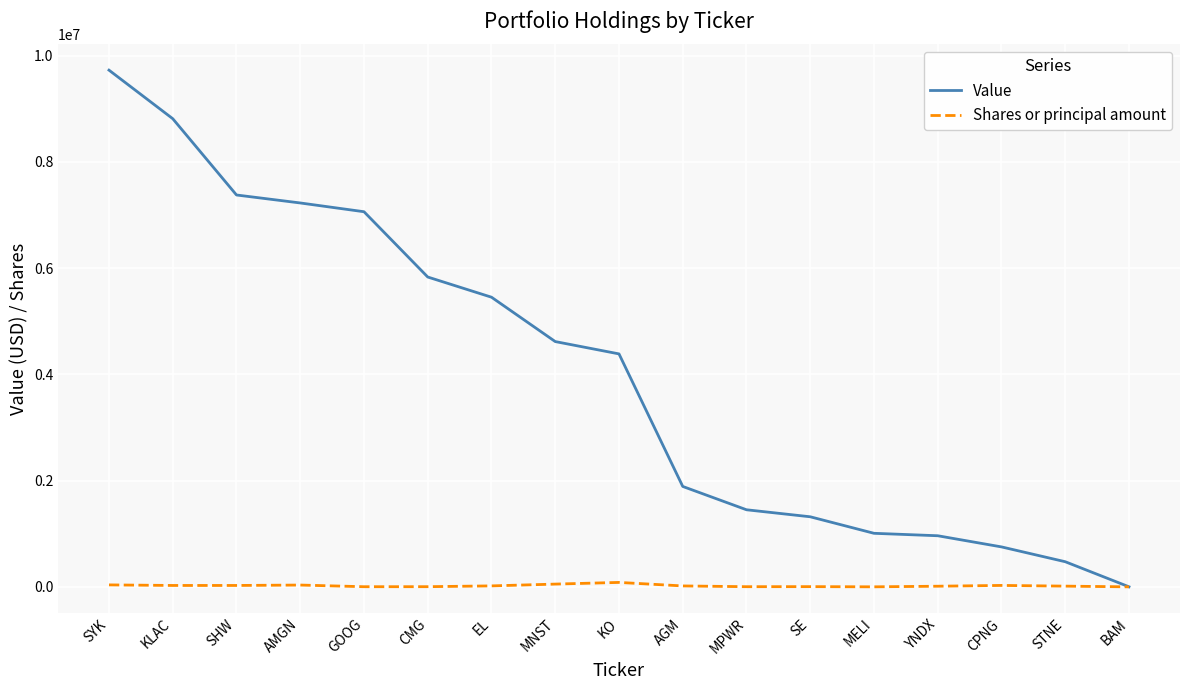

Rank the series by their average value, from highest to lowest.

Value, Shares or principal amount